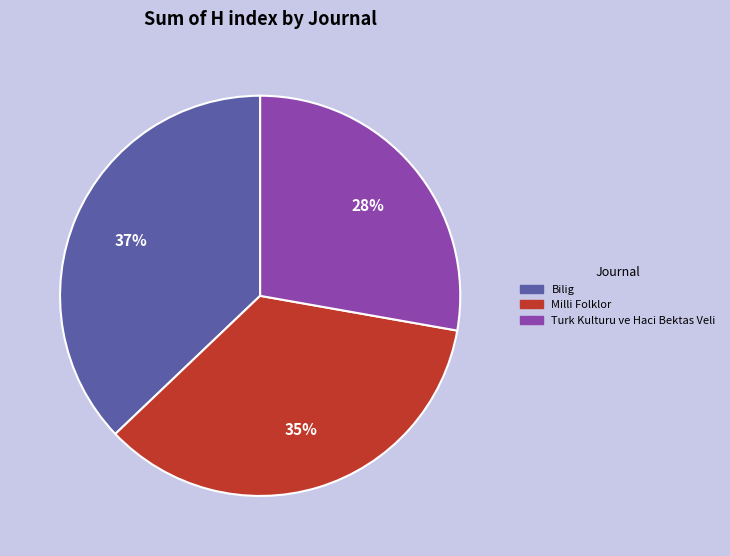

How many slices are in this pie chart?

3